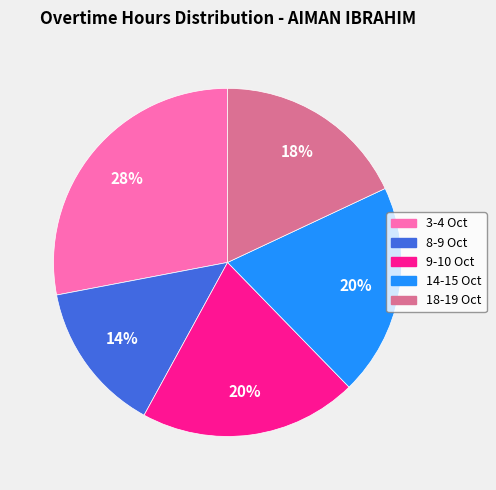

What is the ratio of the value at 18-19 Oct to the value at 14-15 Oct?

0.9